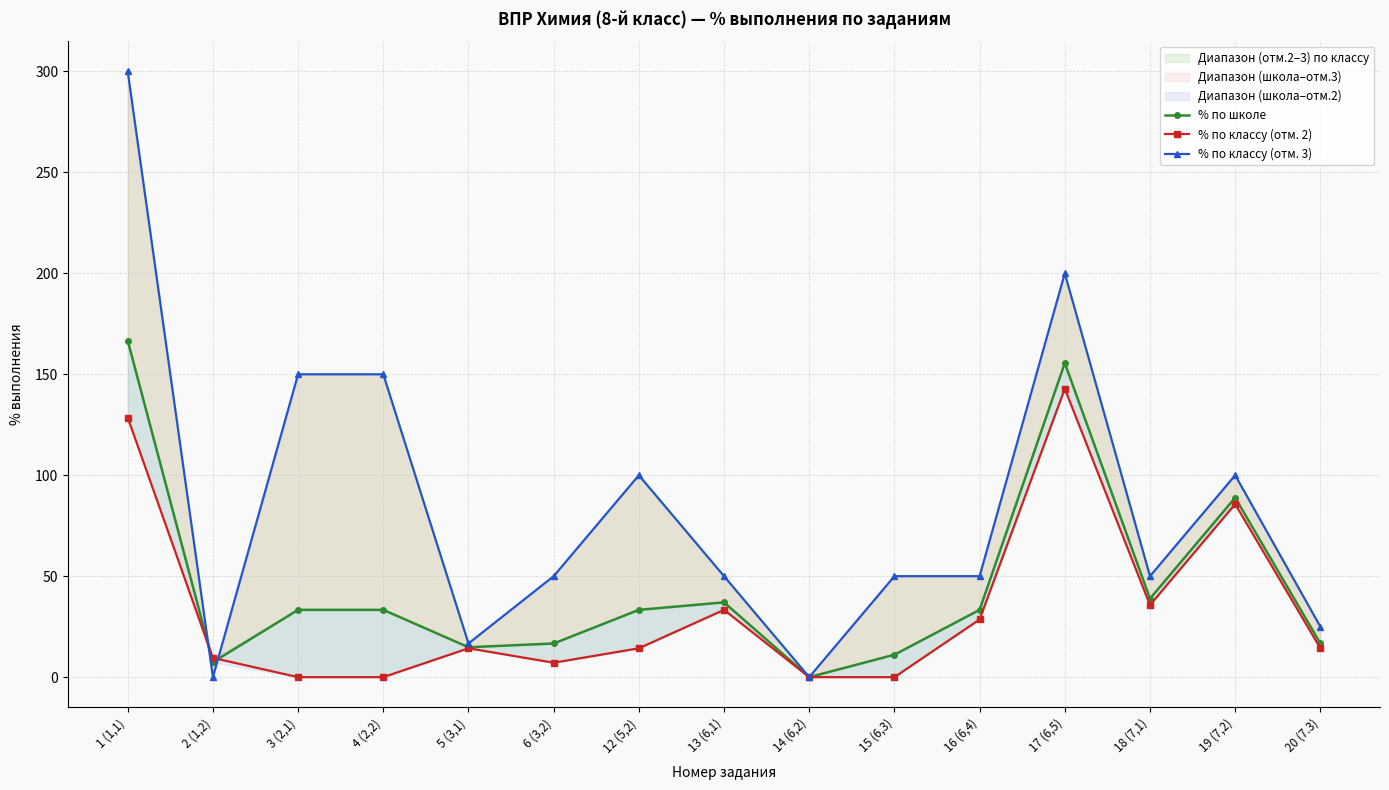

True or false: % по классу (отм. 3) has more than 0 points higher than both neighbors.

True